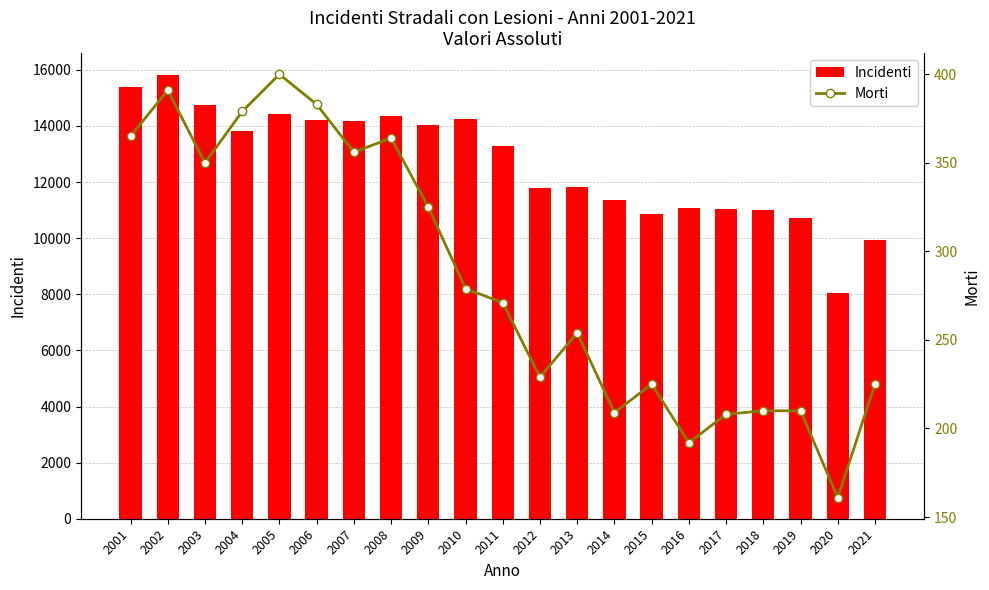

Reading left to right, what are all the values shown in this chart?

Incidenti: 2001=15389	2002=15805	2003=14747	2004=13813	2005=14412	2006=14203	2007=14173	2008=14347	2009=14044	2010=14255	2011=13283	2012=11790	2013=11823	2014=11366	2015=10864	2016=11067	2017=11056	2018=11019	2019=10702	2020=8053	2021=9943
Morti: 2001=365	2002=391	2003=350	2004=379	2005=400	2006=383	2007=356	2008=364	2009=325	2010=279	2011=271	2012=229	2013=254	2014=209	2015=225	2016=192	2017=208	2018=210	2019=210	2020=161	2021=225